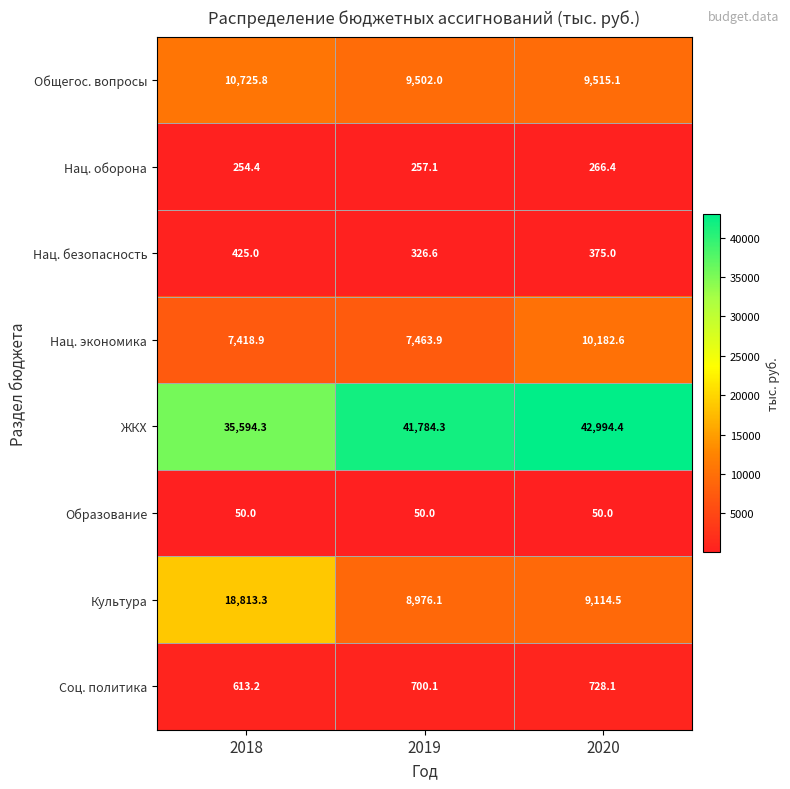

At which label does Соц. политика reach its minimum?

2018